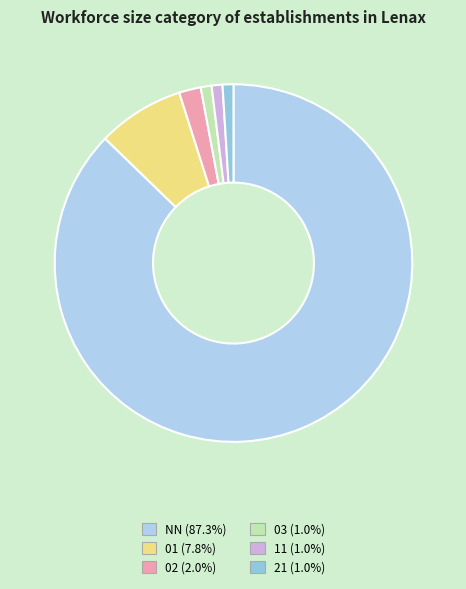

How many segments does this pie chart have?

6